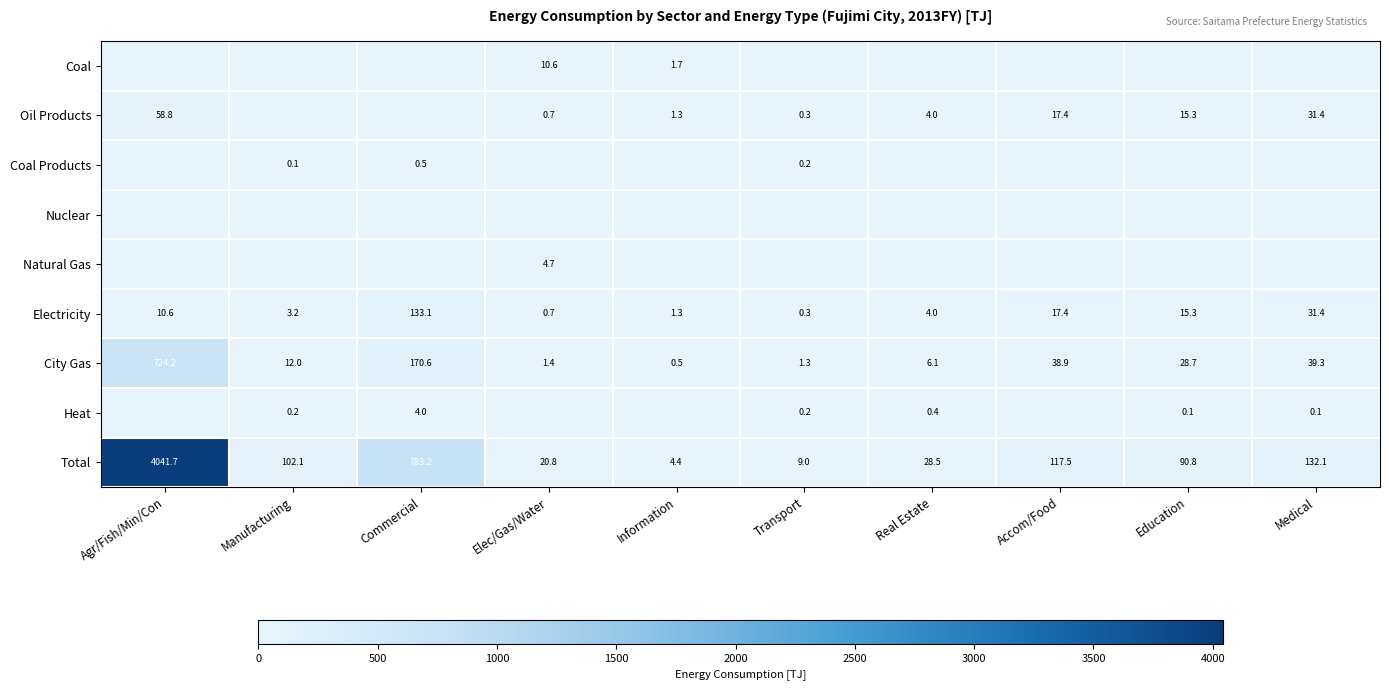

How many categories are shown in the chart?

10